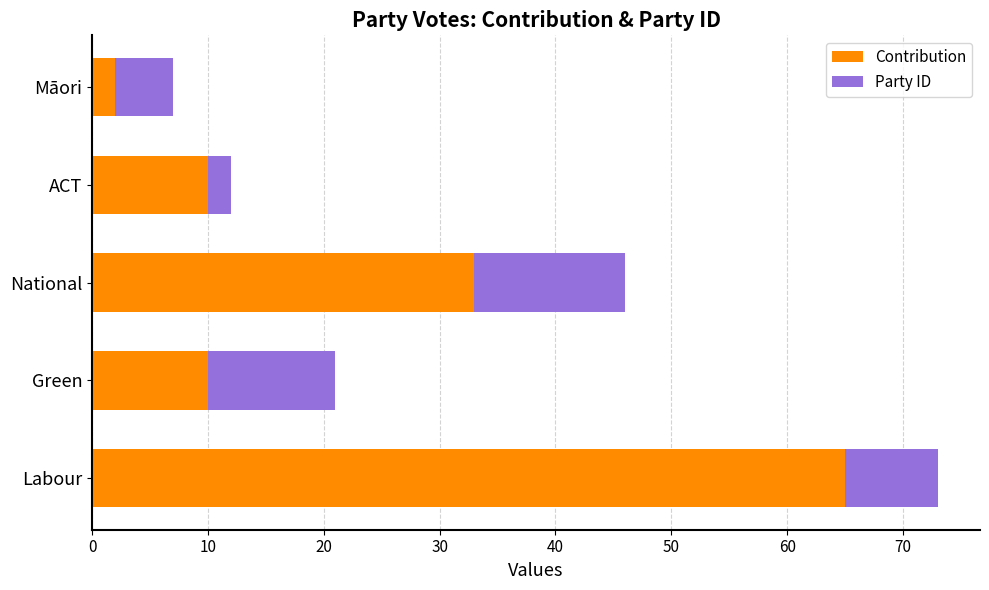

What is the difference between the Contribution values at Labour and Green?

55